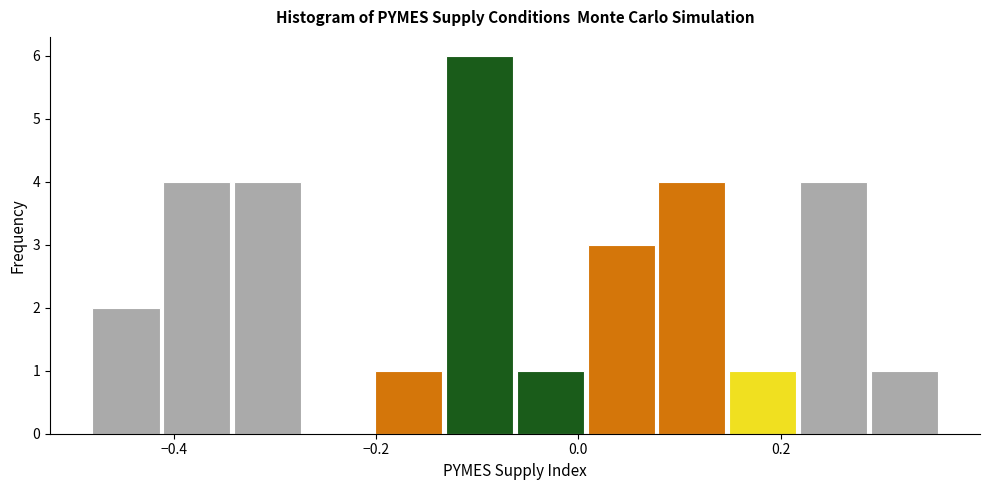

Around what value on the x-axis is the tallest bar? Give the approximate position of its centre, as read against the axis.

-0.10